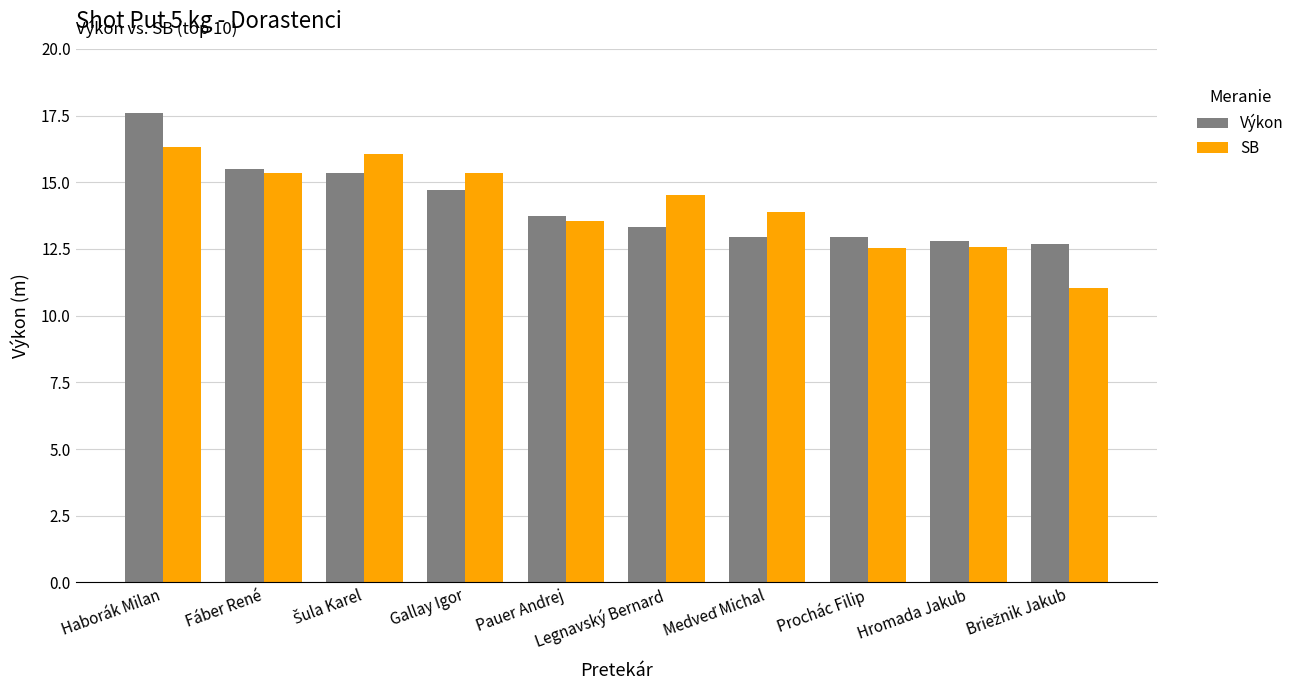

Between Pauer Andrej and Hromada Jakub, which series saw the biggest shift?

SB